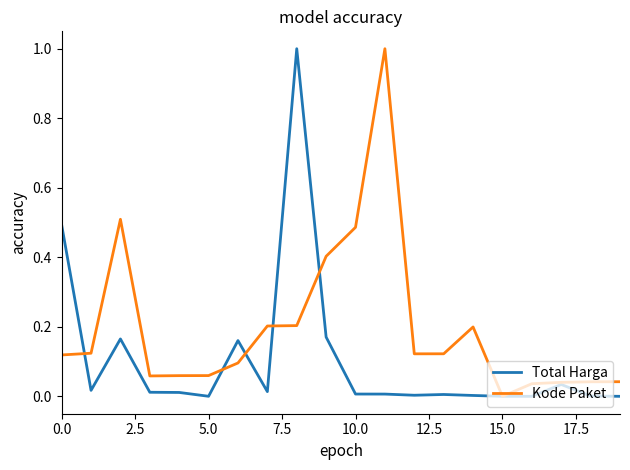

Which series has the largest total across all categories?

Kode Paket